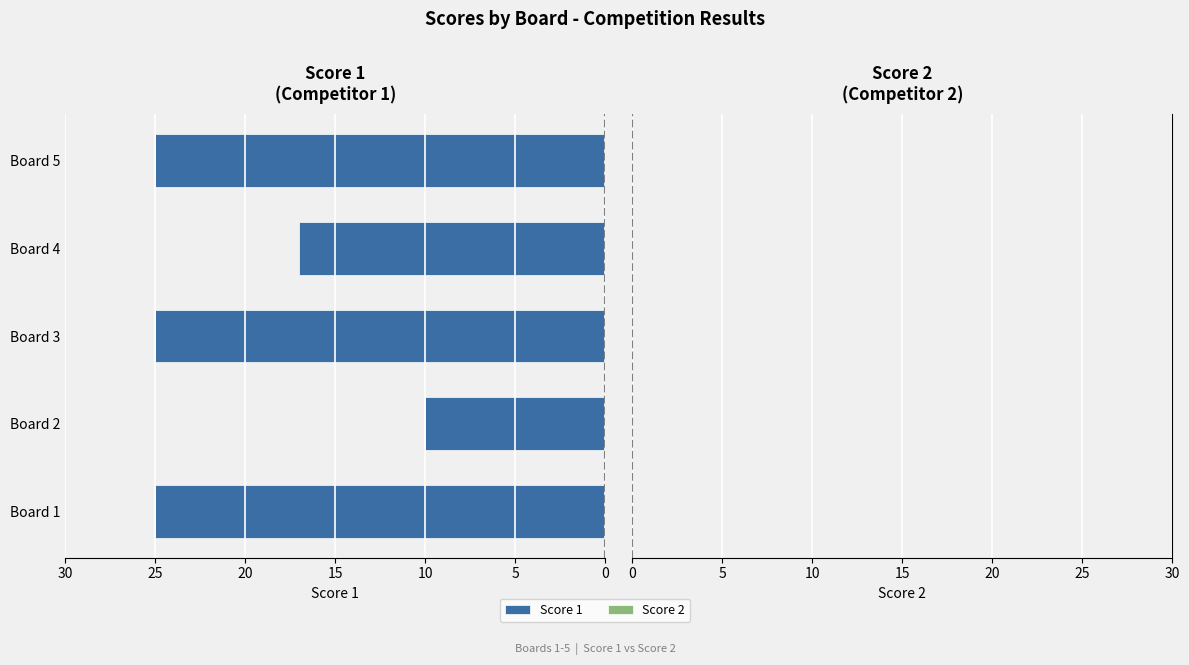

Which label corresponds to the smallest value in the chart?

Board 2